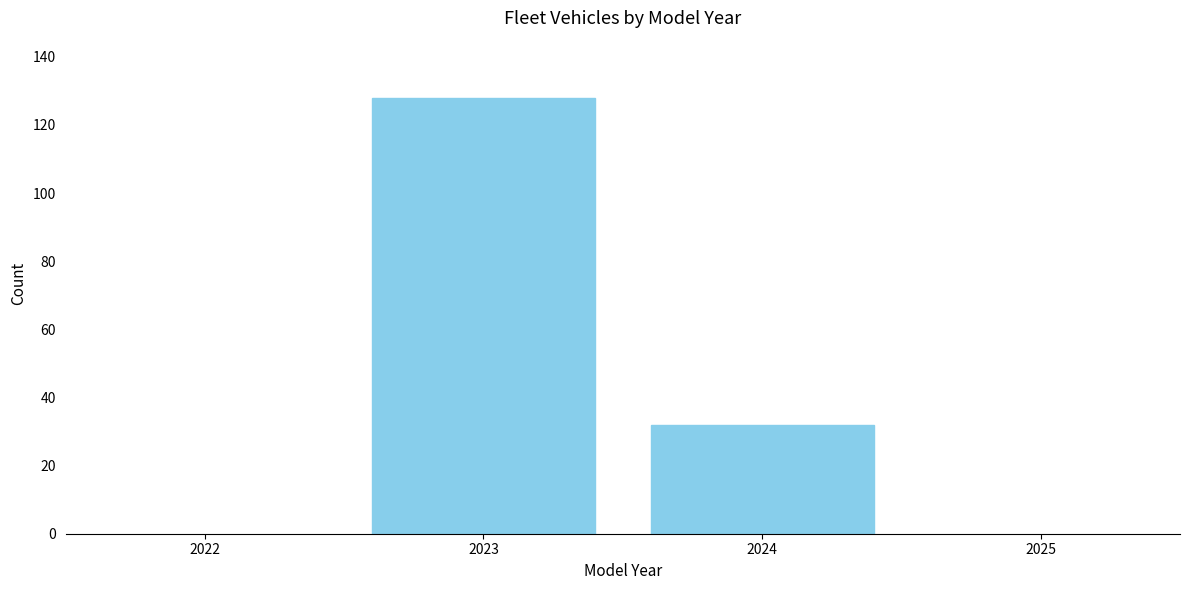

Reading left to right, transcribe all the data shown in this chart.

128	32